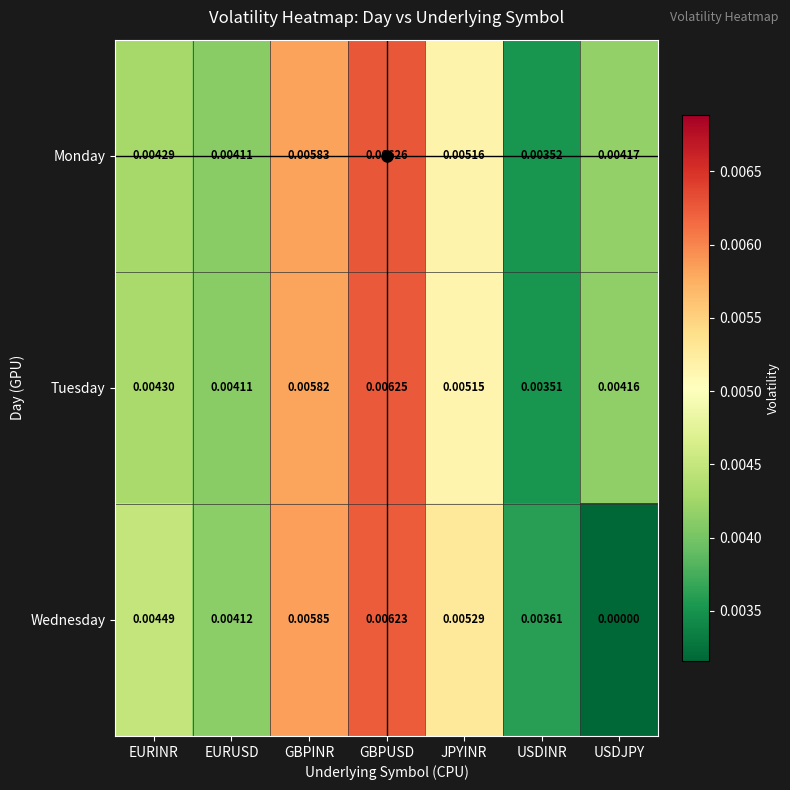

Rank the series by their maximum value, from lowest to highest.

Wednesday, Tuesday, Monday